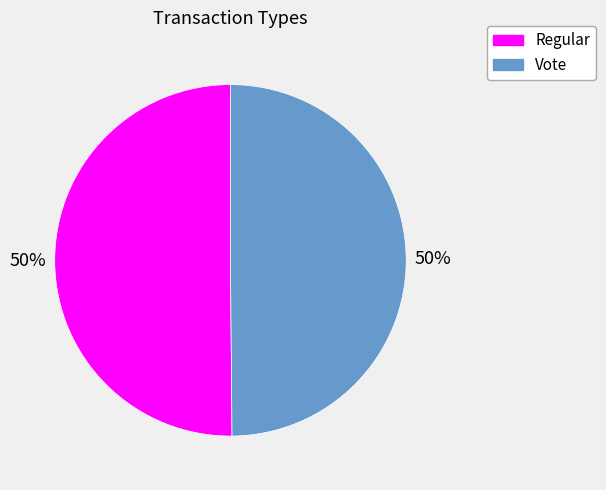

Do Regular and Vote together represent more than half of the pie?

Yes